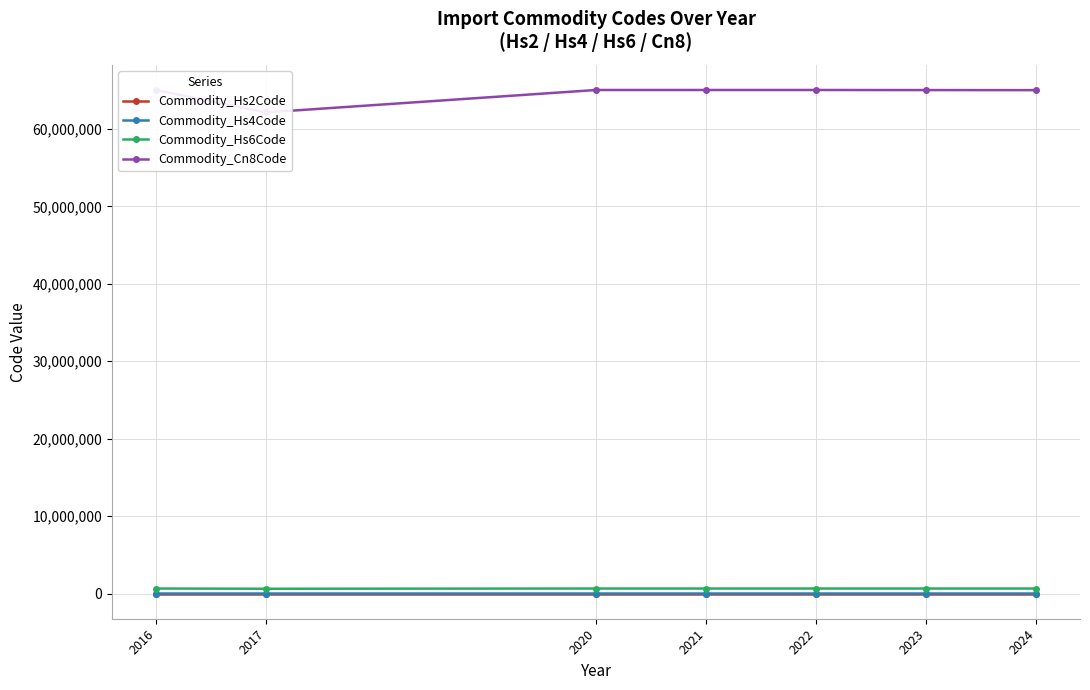

What is the difference between the second highest and second lowest values in the Commodity_Hs6Code series?

200.0